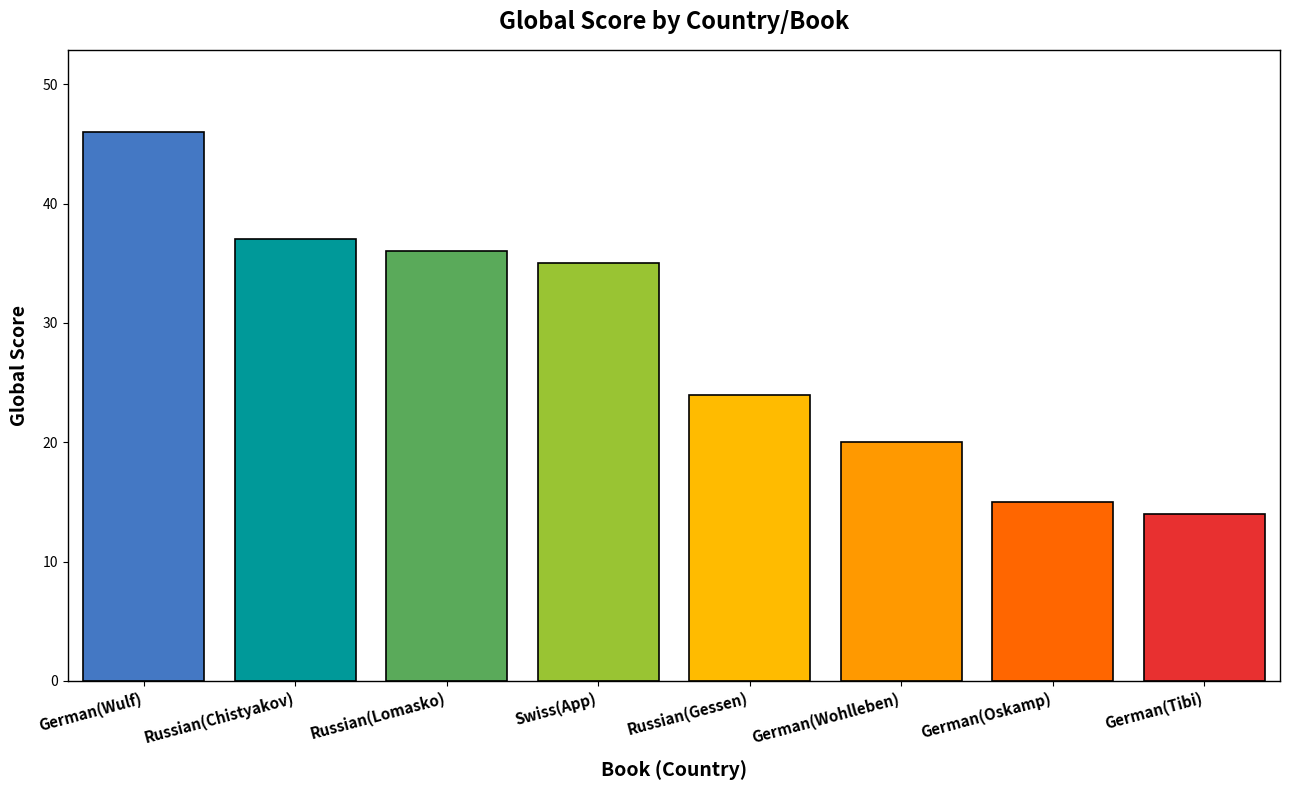

Reading right to left, list all the values displayed in this chart.

14	15	20	24	35	36	37	46